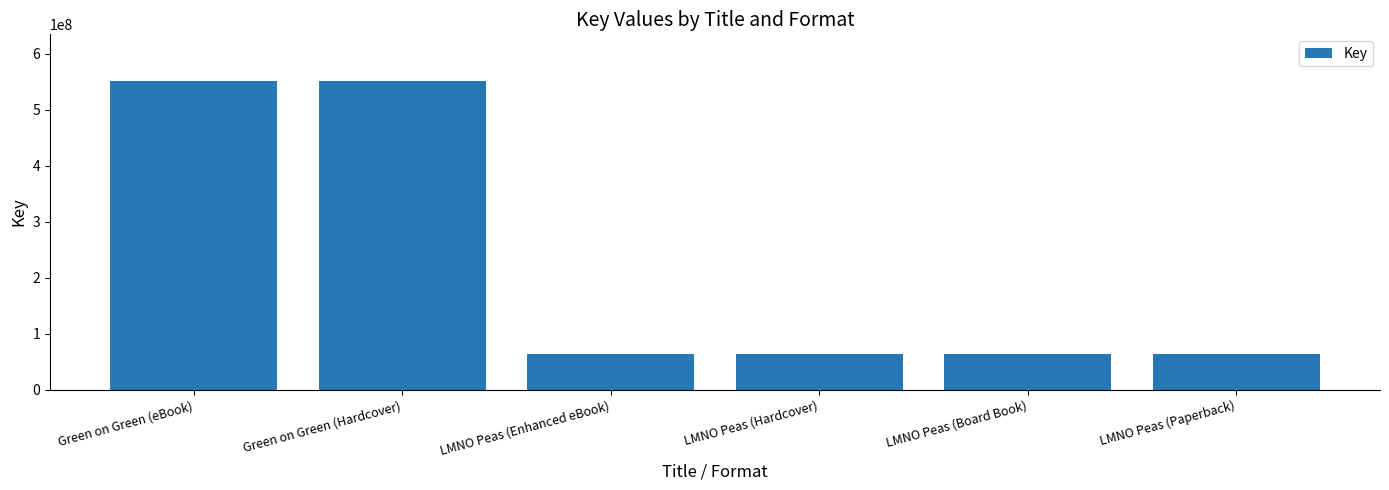

What is the smallest value displayed?

63935943